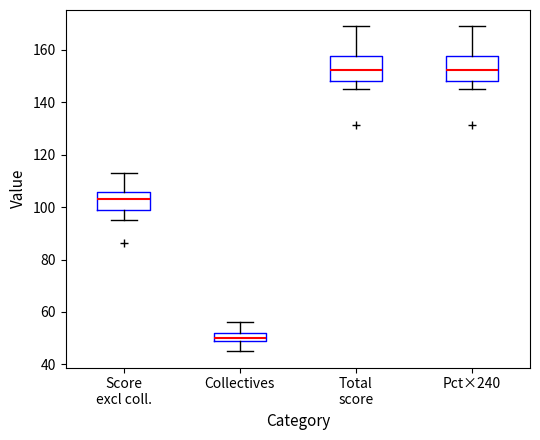

Reading left to right, read every box against the y-axis: the position of its median line, the range the box covers, and the ends of its whiskers. The values are not printed on the chart, so give them approximately, as read against the axis.

Score excl coll.: median 104, box 98 to 106, whiskers 96 to 114
Collectives: median 50 (just above the box's lower edge), box 50 to 52, whiskers 46 to 56
Total score: median 152, box 148 to 158, whiskers 146 to 170
Pct×240: median 152, box 148 to 158, whiskers 146 to 170